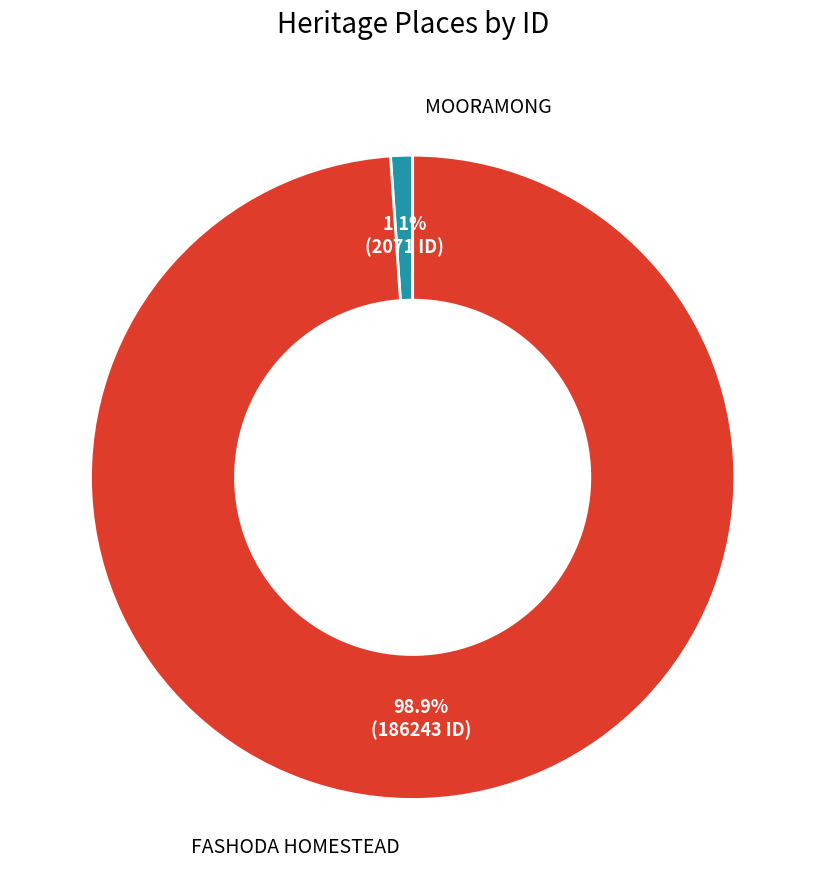

Is there a majority slice in this chart?

Yes